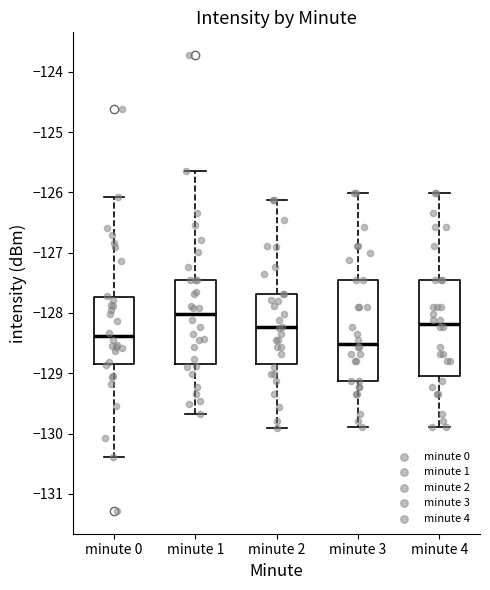

Which box has the lowest median line?

minute 3